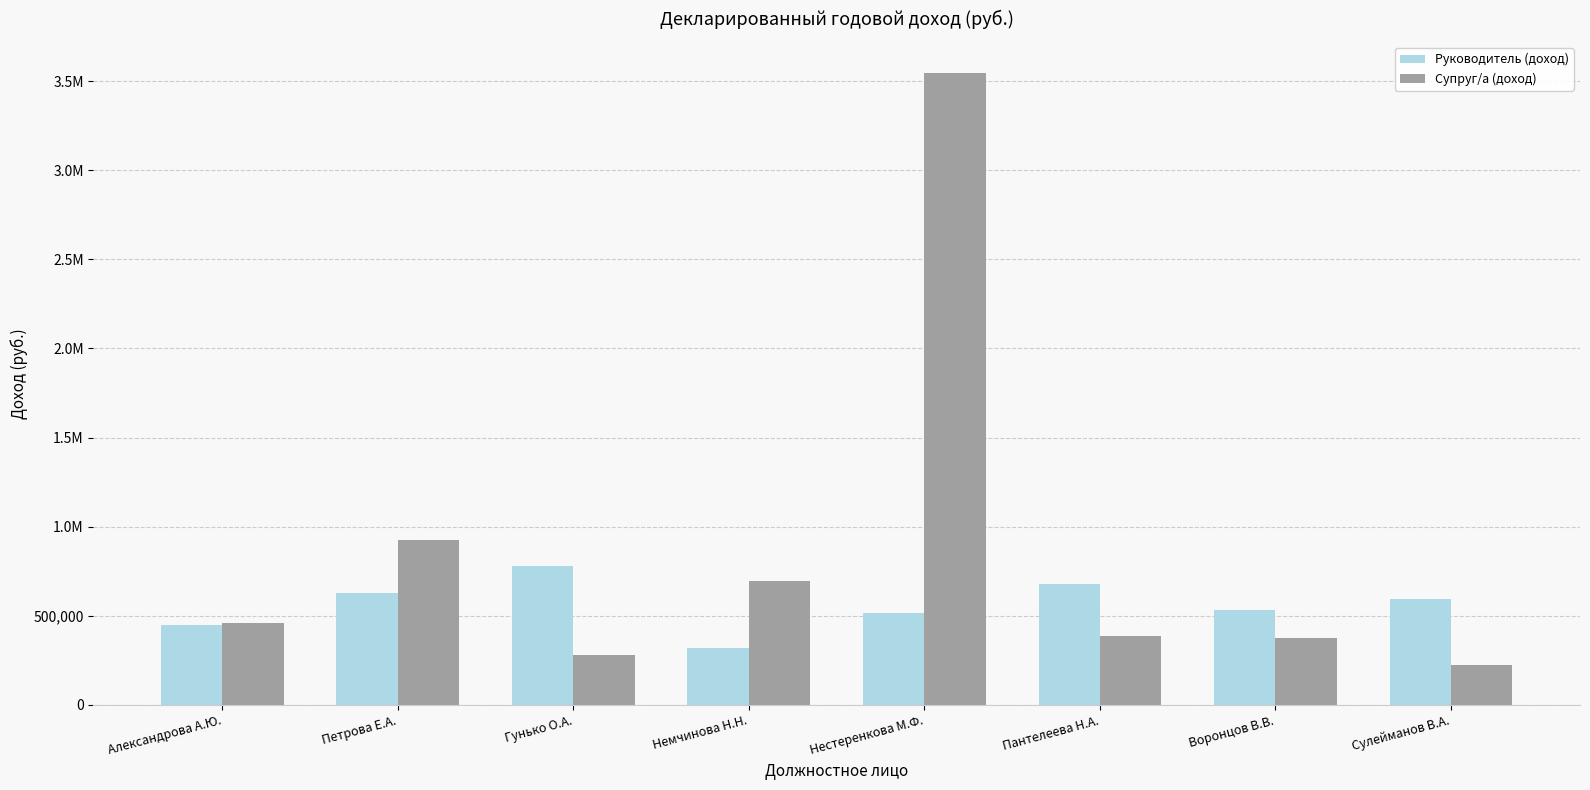

What are all the series names shown in the legend?

Руководитель (доход), Супруг/а (доход)